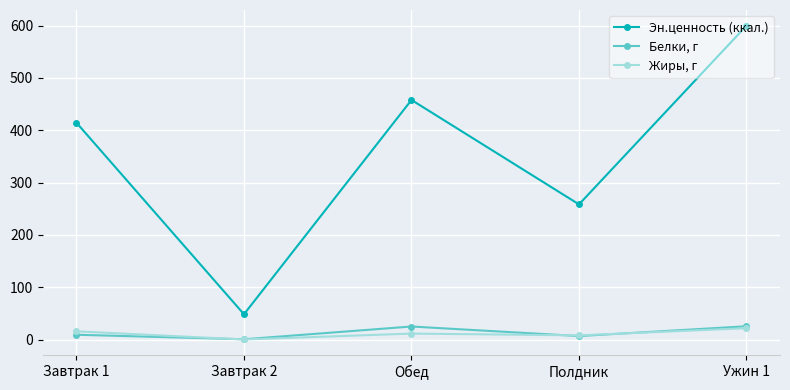

Where is the first local maximum for Эн.ценность (ккал.)?

Обед